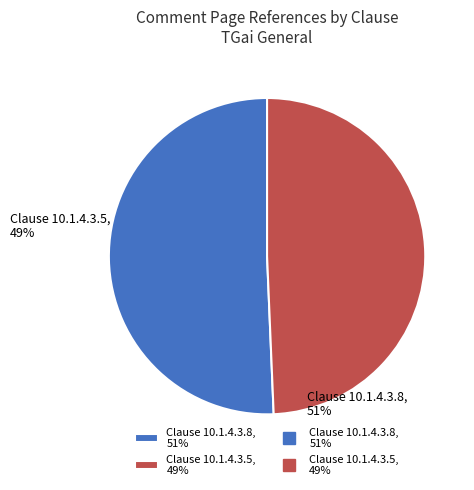

Does any single category account for the majority?

Yes